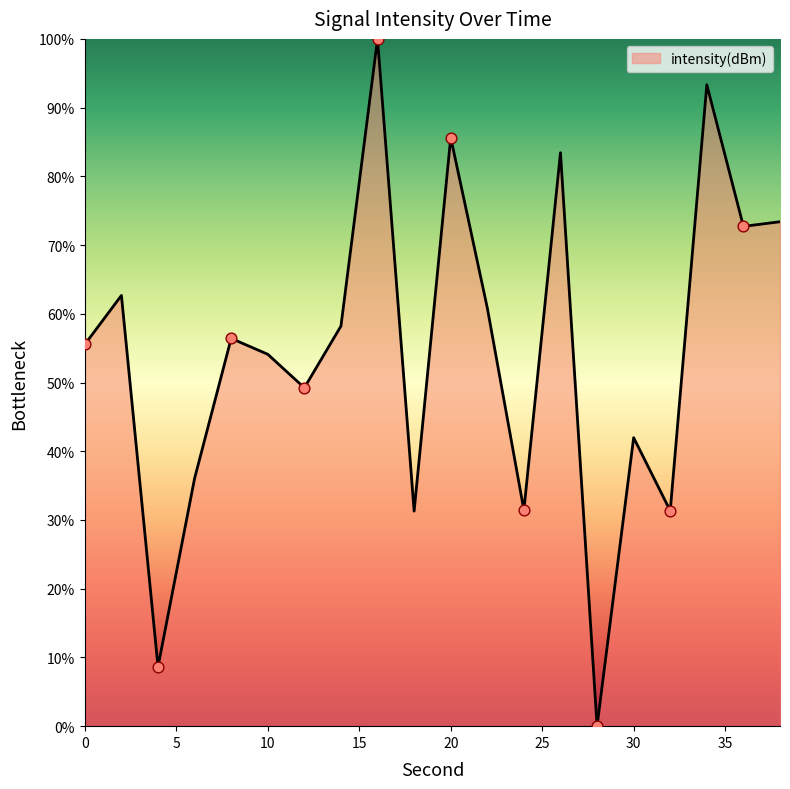

What is the greatest value displayed?

100.0